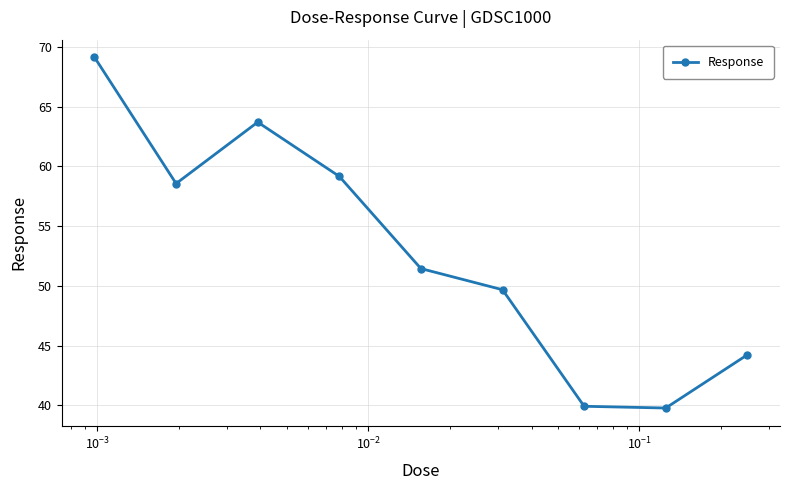

What is the maximum value shown in the chart?

69.1